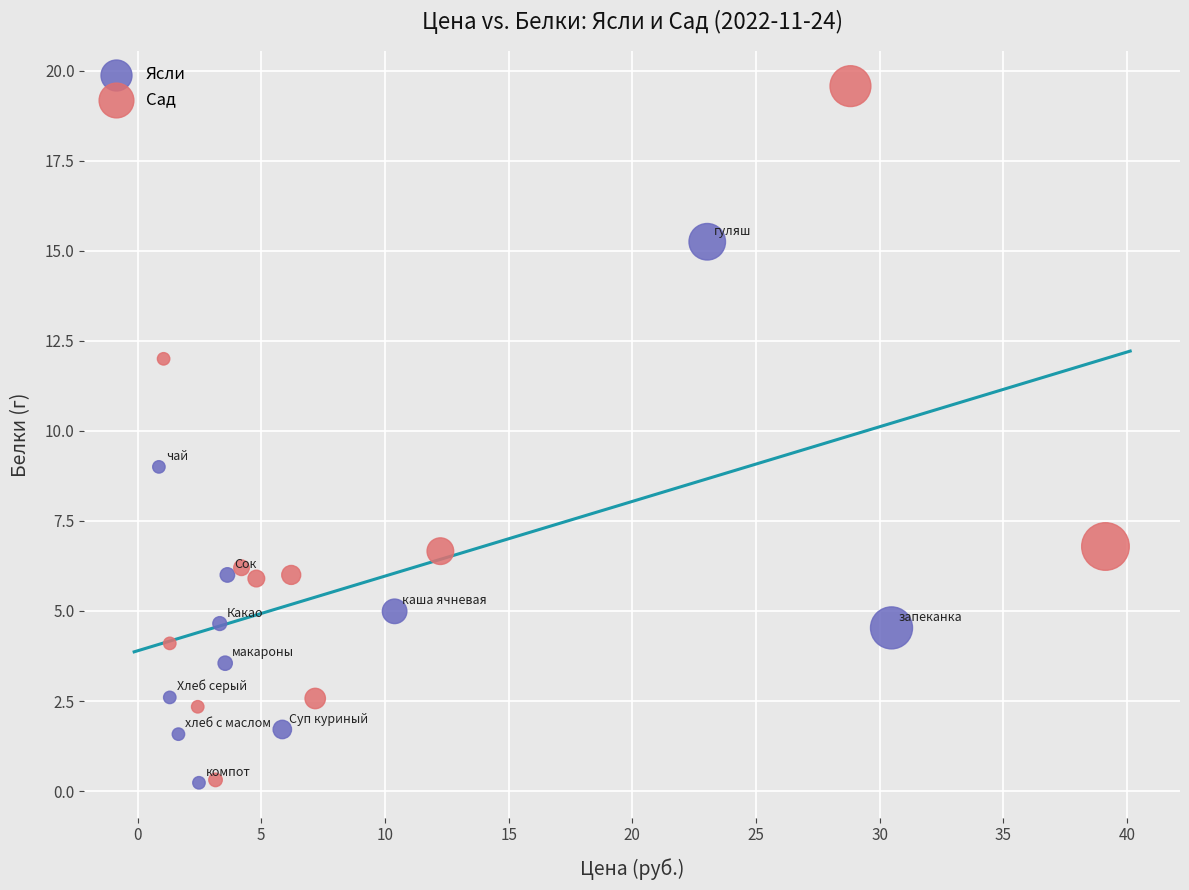

Which series has the widest spread of Y values?

Сад